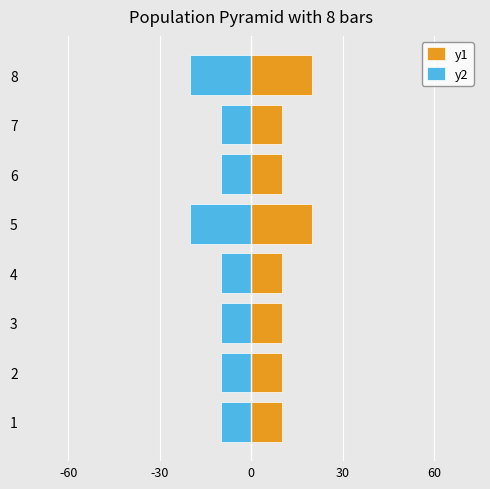

Is it true that y1 equals 6 at 6?

False